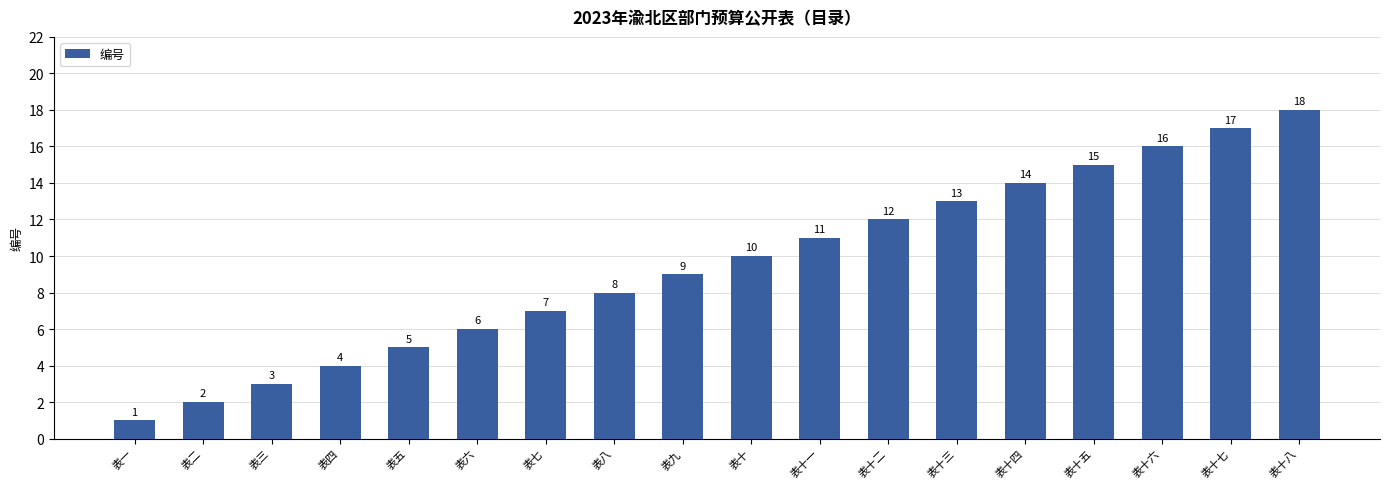

What is the difference between the maximum and minimum values?

17